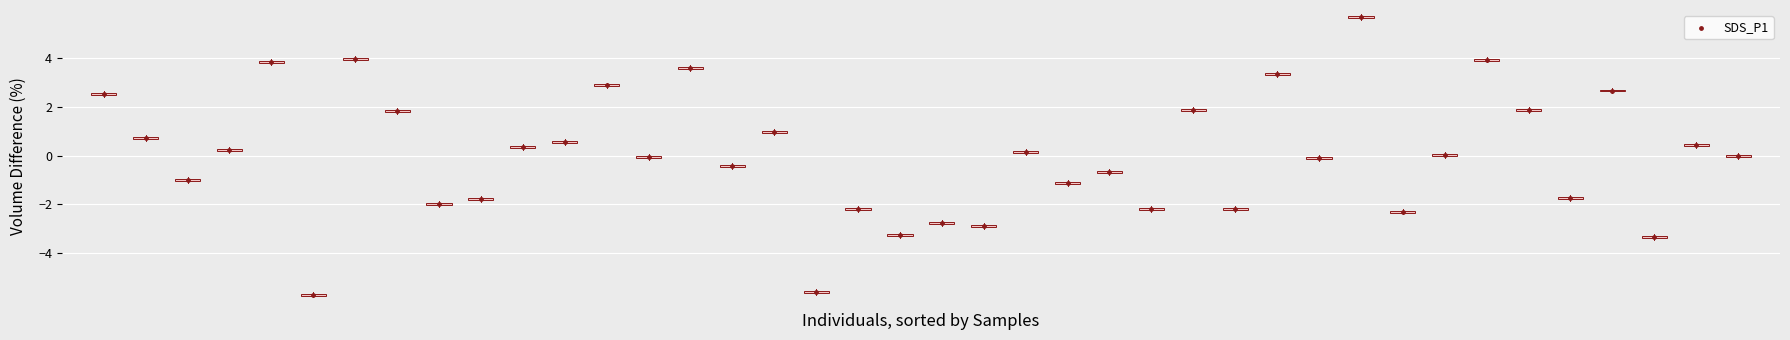

What is the range of Y values (max minus min)?

11.3